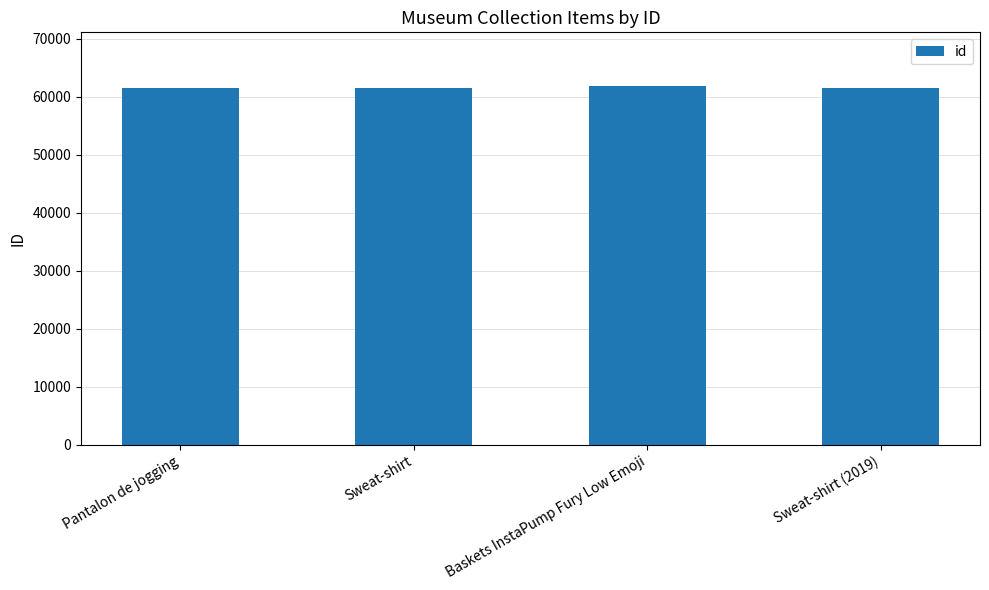

Approximately how many times larger is the value at Baskets InstaPump Fury Low Emoji compared to Pantalon de jogging?

1.0